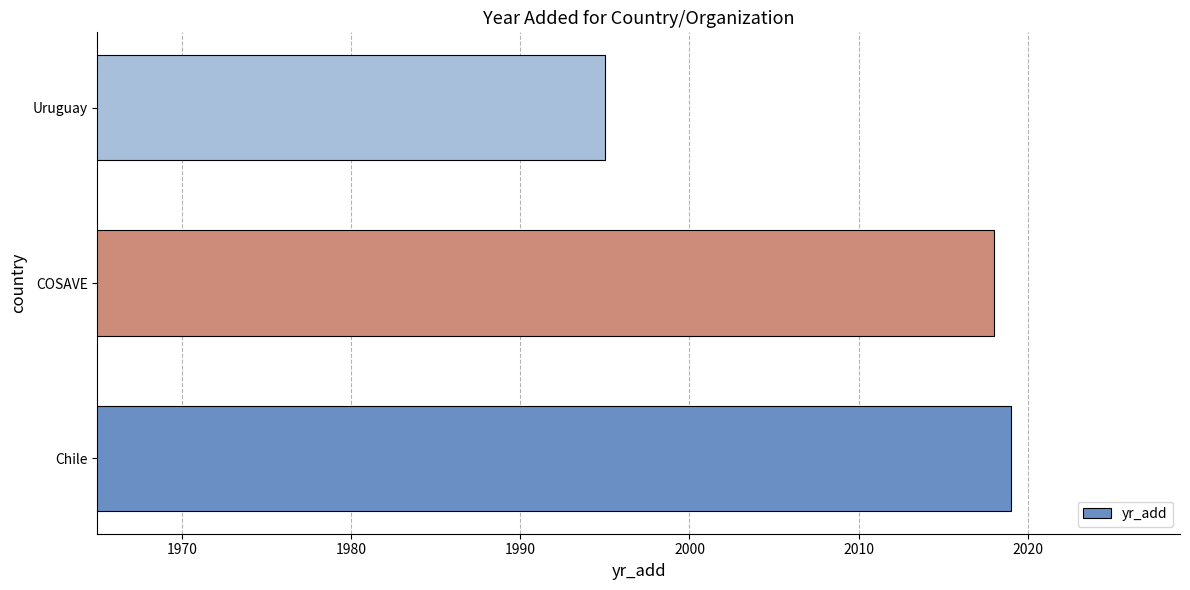

List the labels in order of value, smallest first.

Uruguay, COSAVE, Chile